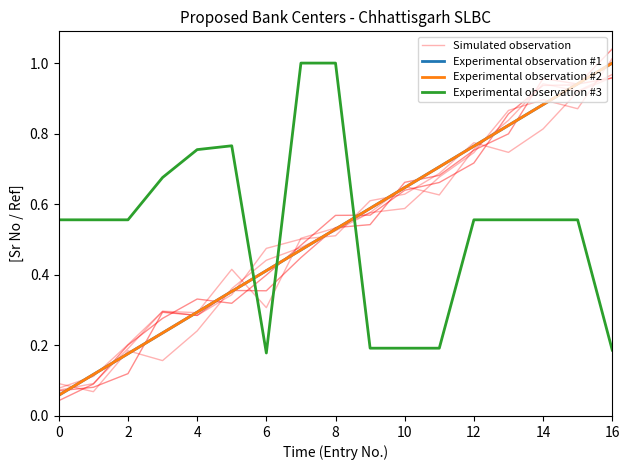

Is the value of Experimental observation #1 at 4 greater than the value of Simulated observation at 10?

No